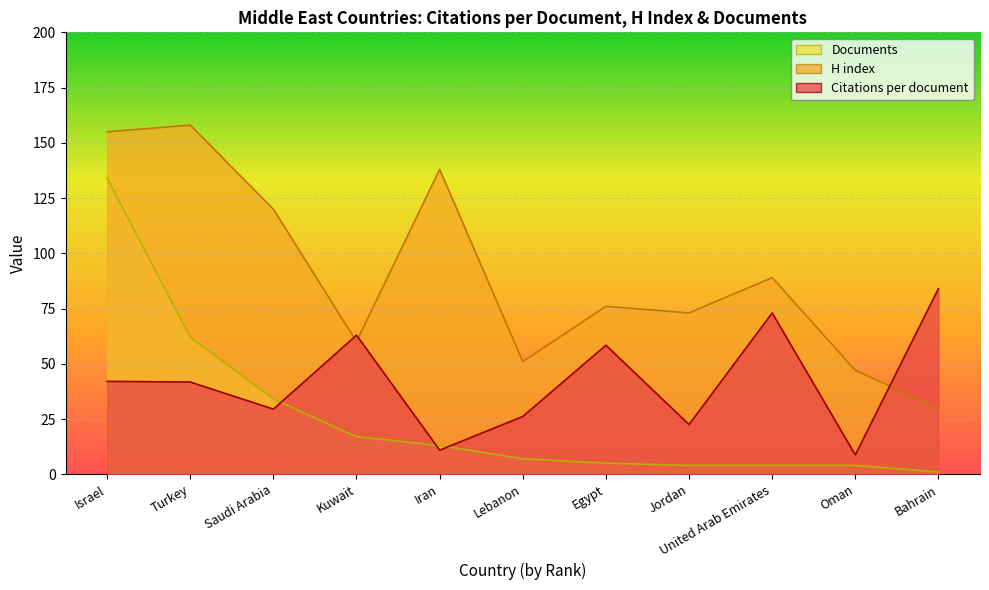

True or false: Documents and H index intersect in this chart.

False